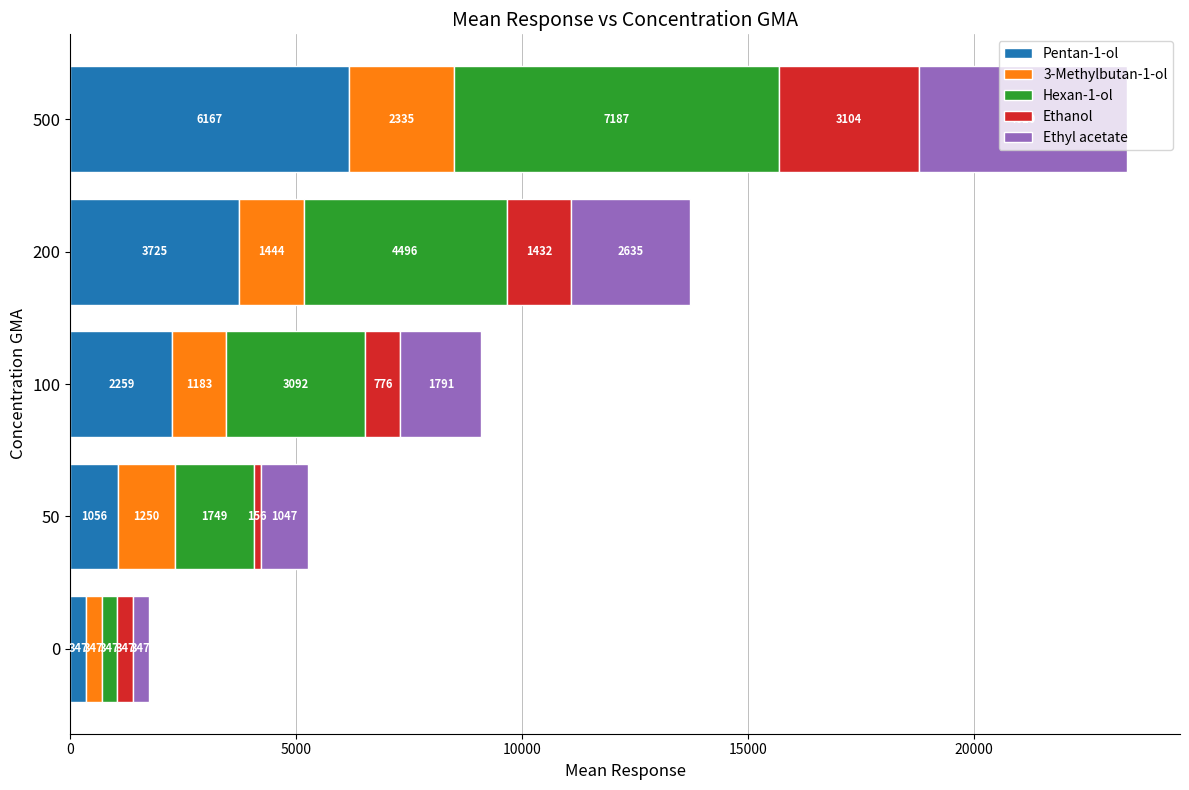

What is the total value across all series at 500?

23403